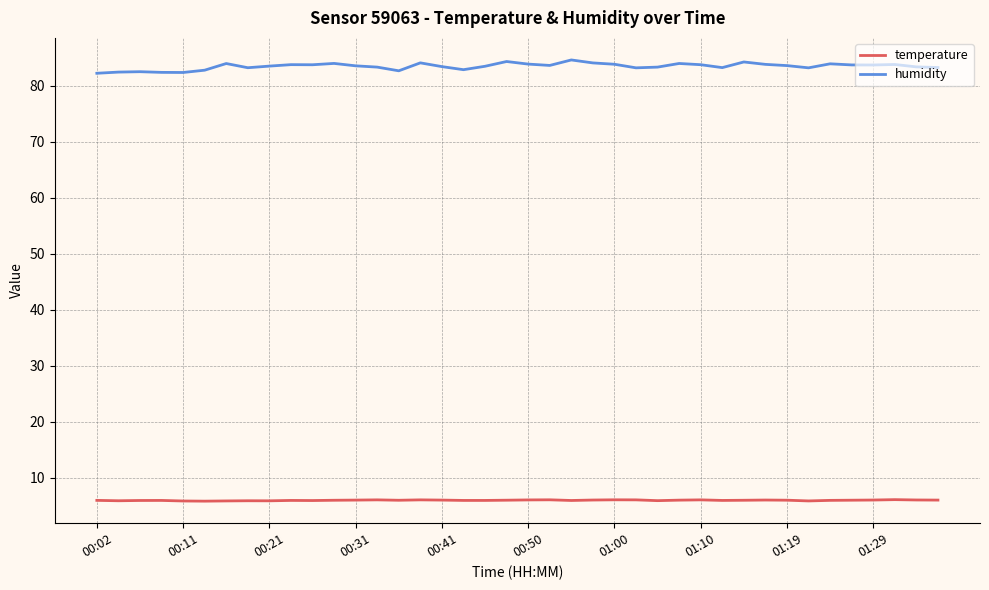

Which series has the largest total across all categories?

humidity